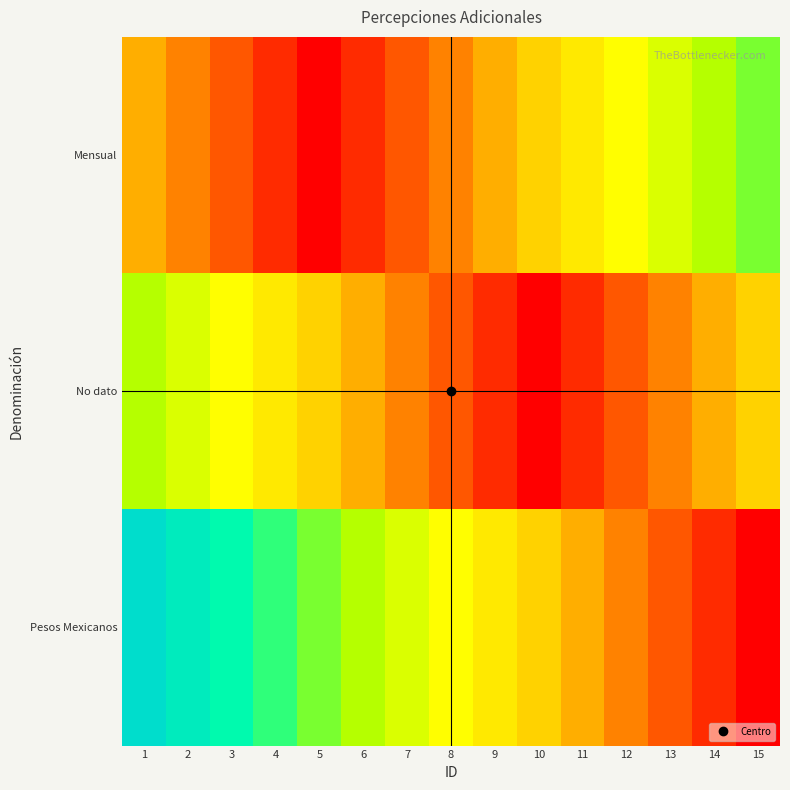

At how many categories does at least one series exceed 0?

15